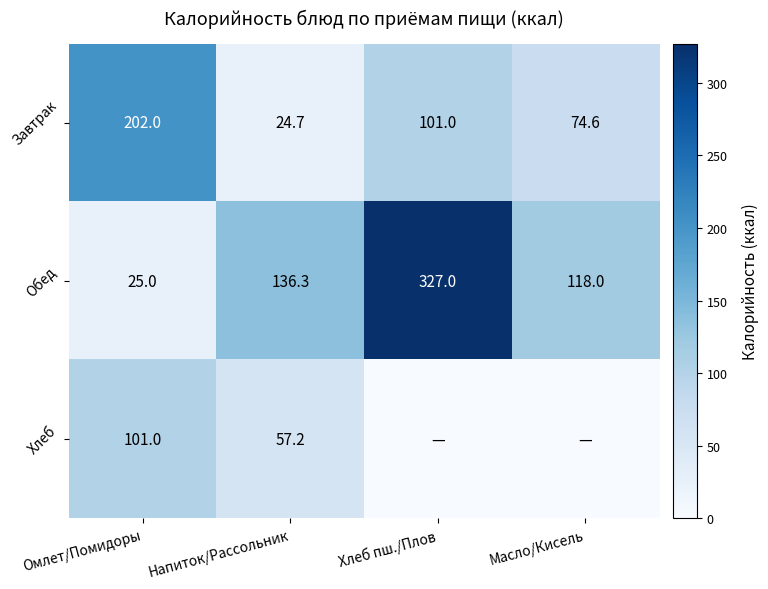

Rank the categories by Обед value from highest to lowest.

Хлеб пш./Плов, Напиток/Рассольник, Масло/Кисель, Омлет/Помидоры